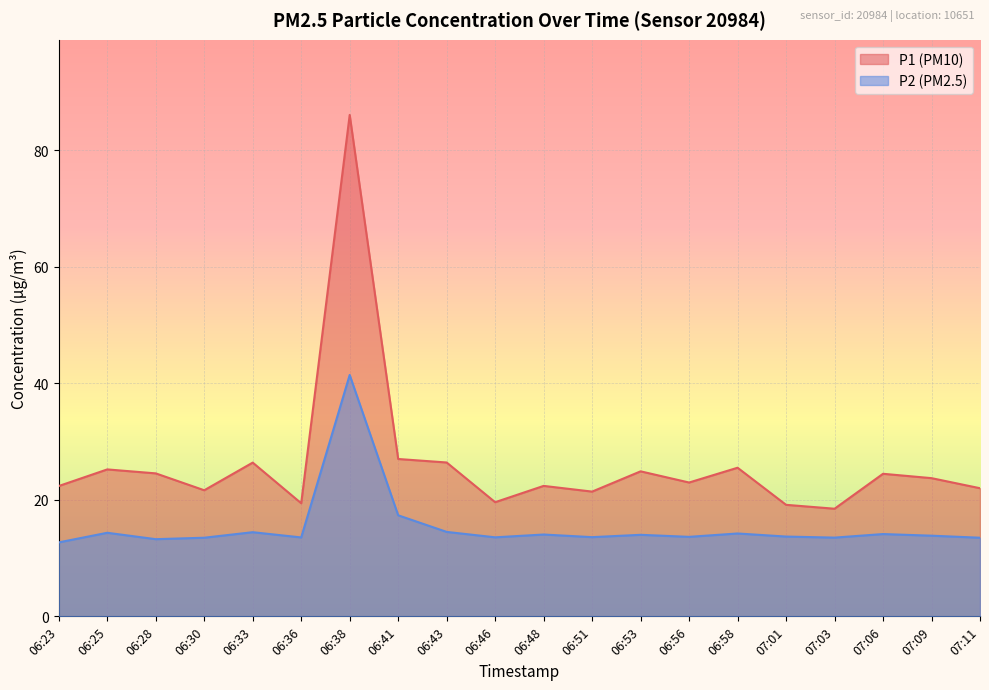

At which category does the chart reach its minimum across all series?

06:23